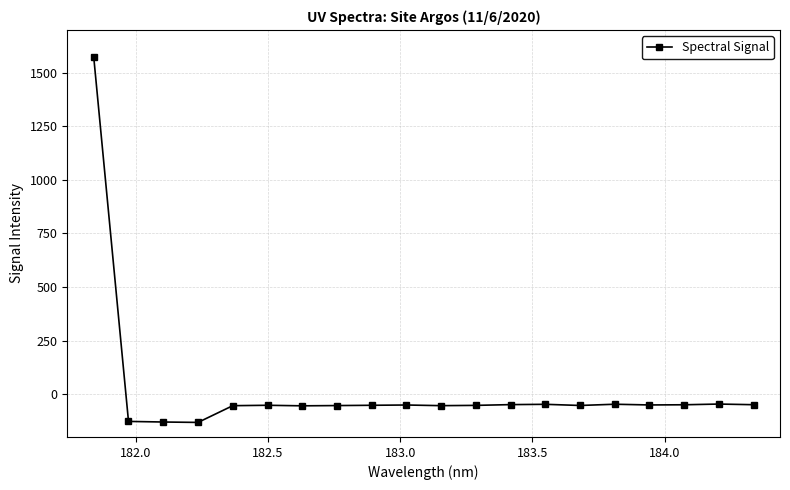

What is the sum of all values?

368.2